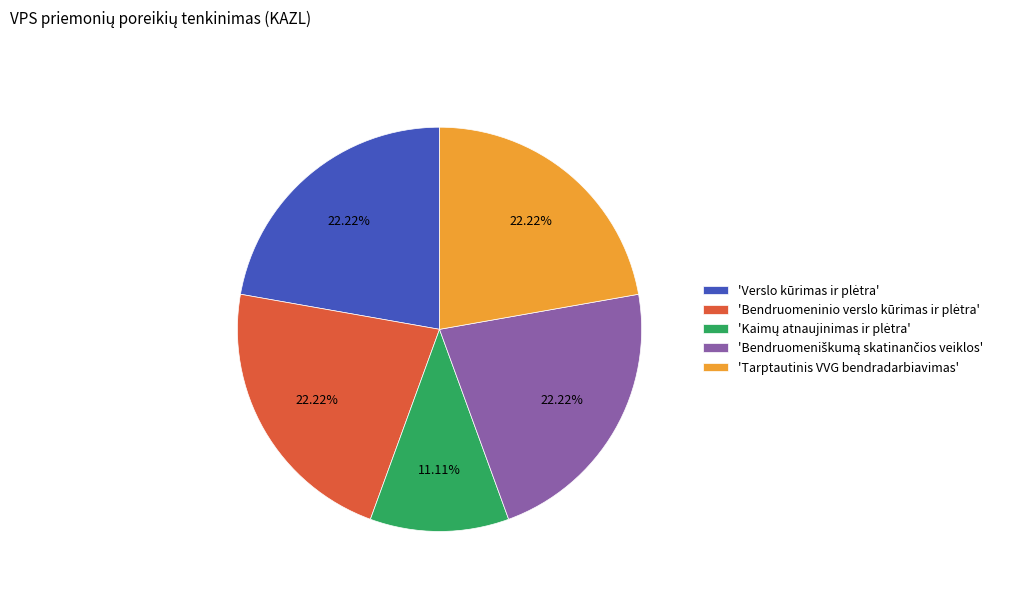

Is there a majority slice in this chart?

No